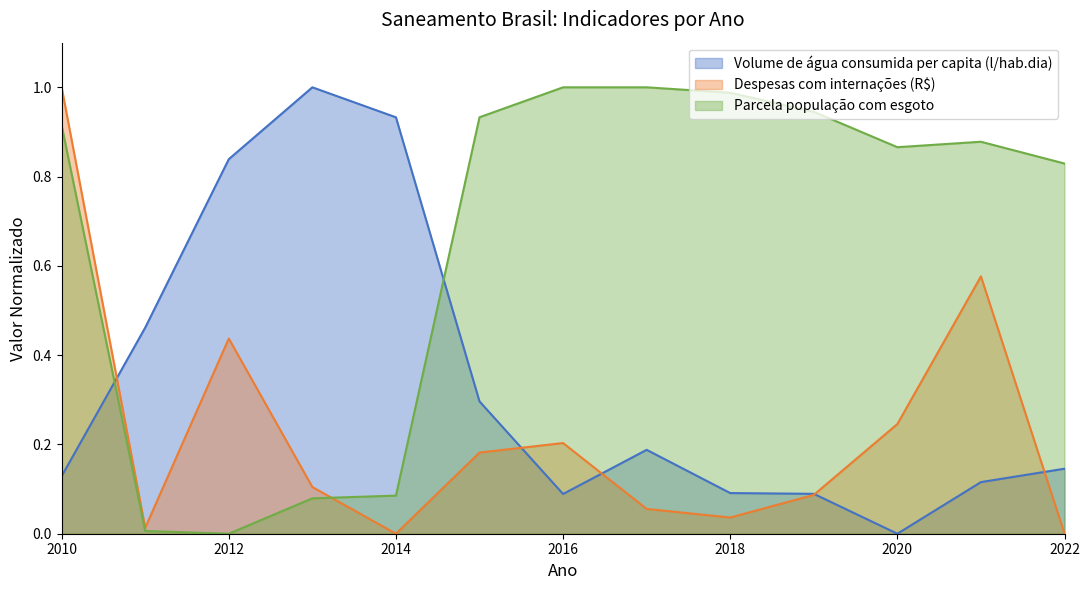

At which label is Despesas com internações (R$) closest to 0?

2014